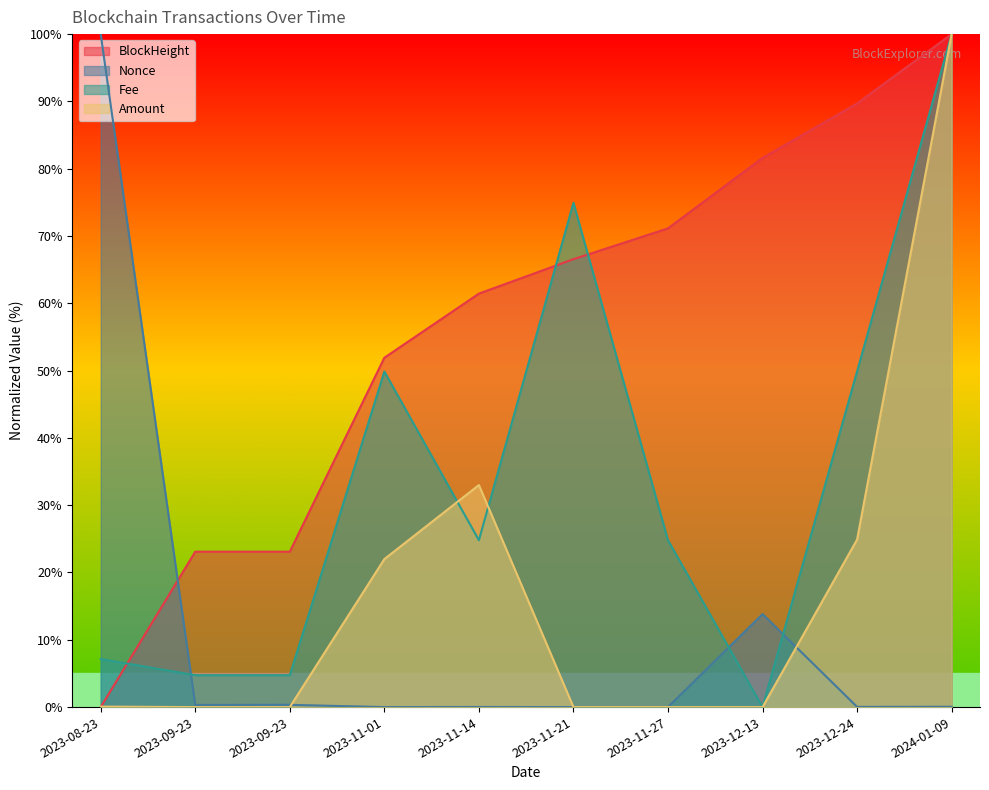

At 2023-11-21, list the series in order from smallest to largest.

Nonce, Amount, BlockHeight, Fee